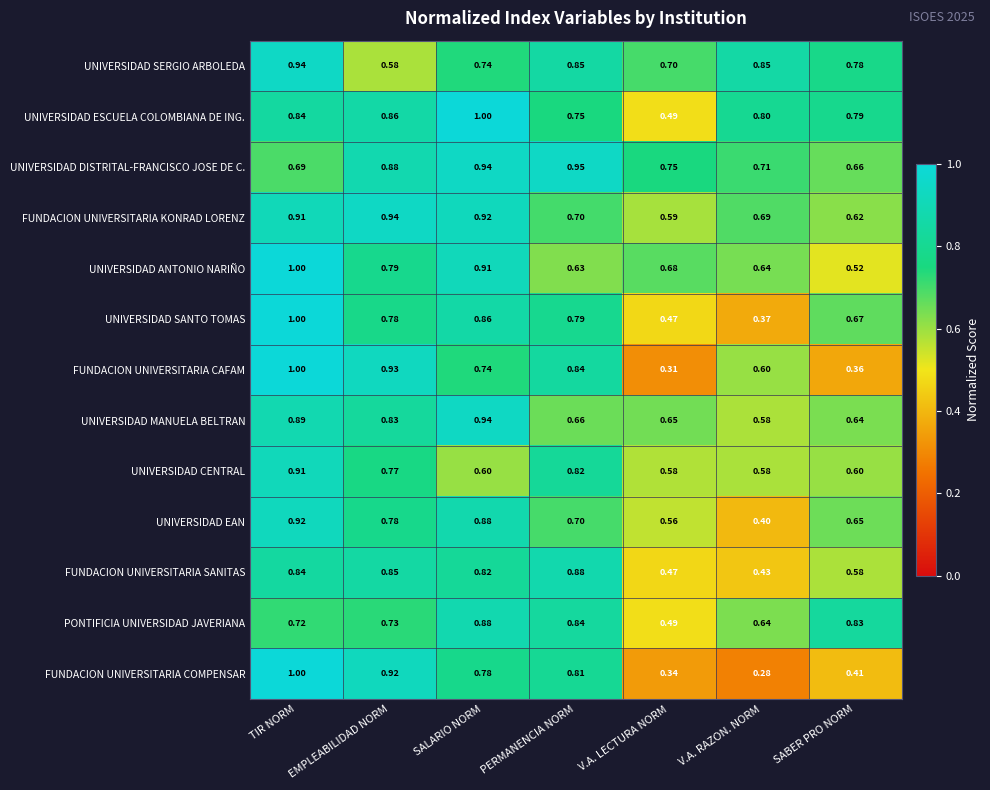

Which series has the largest range (max minus min)?

FUNDACION UNIVERSITARIA COMPENSAR